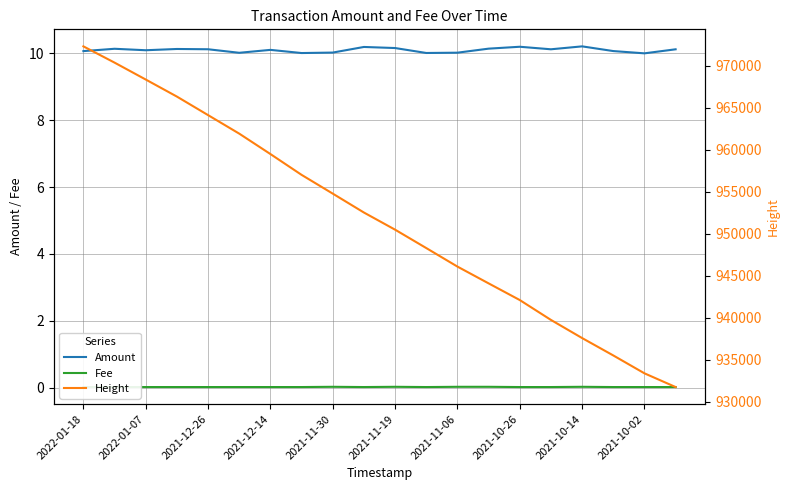

What is the approximate value of Amount at 2021-11-19?

10.2